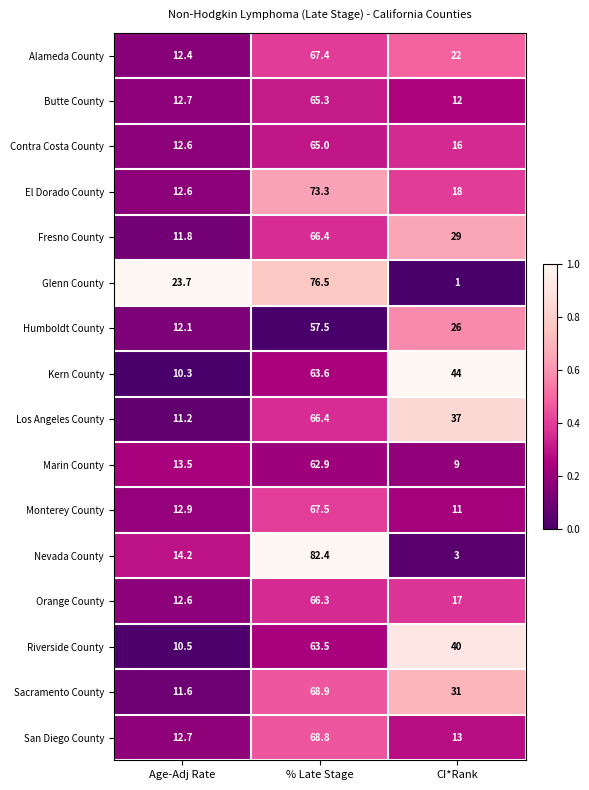

At which label is Contra Costa County closest to 38?

CI*Rank